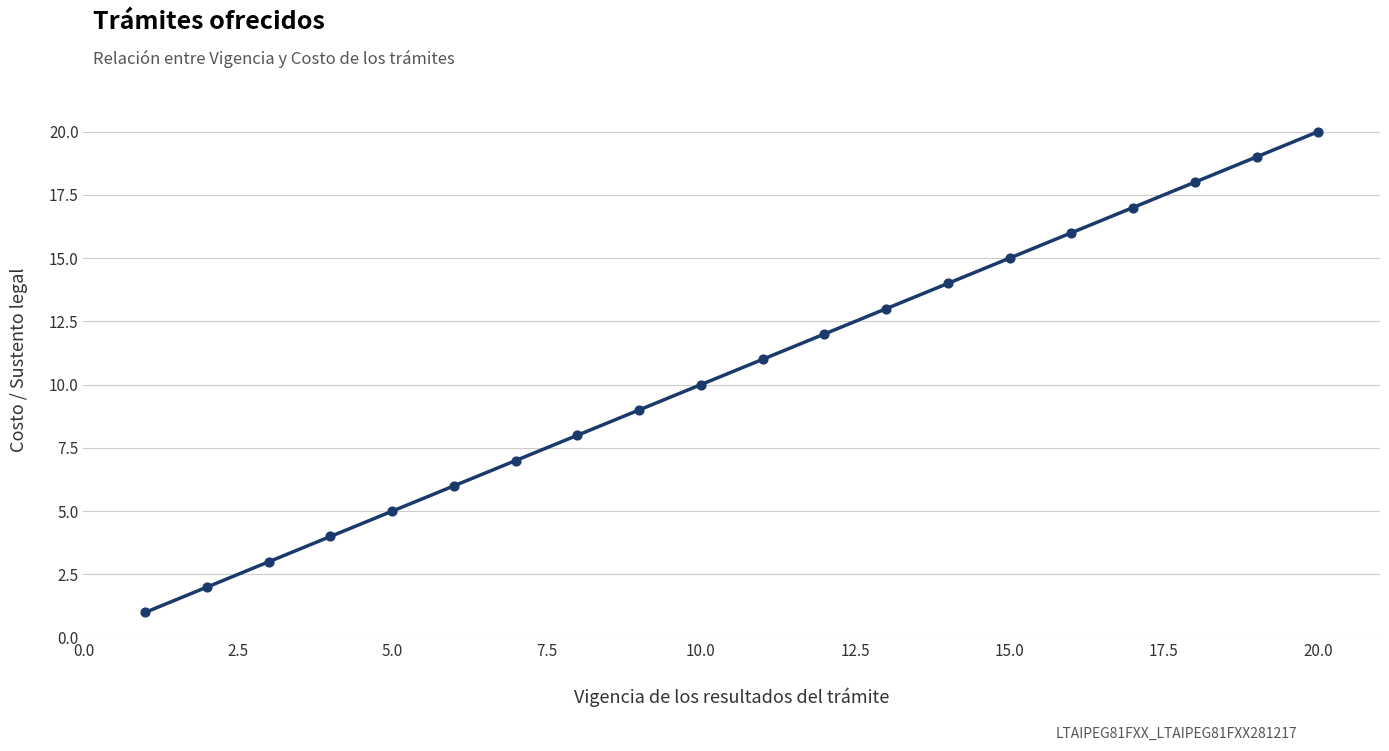

What is the range of X values (max minus min)?

19